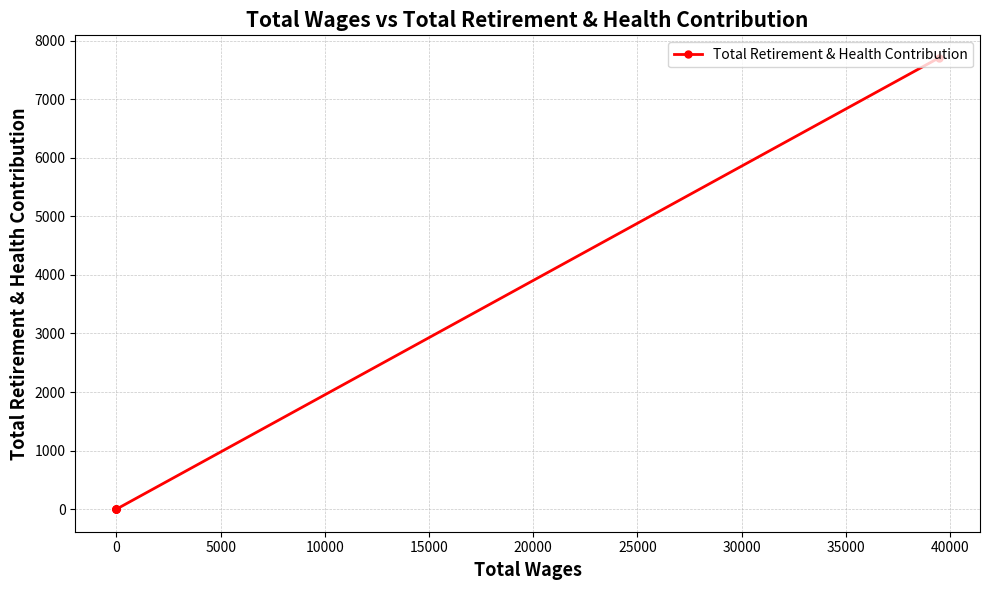

How many values are above zero?

1